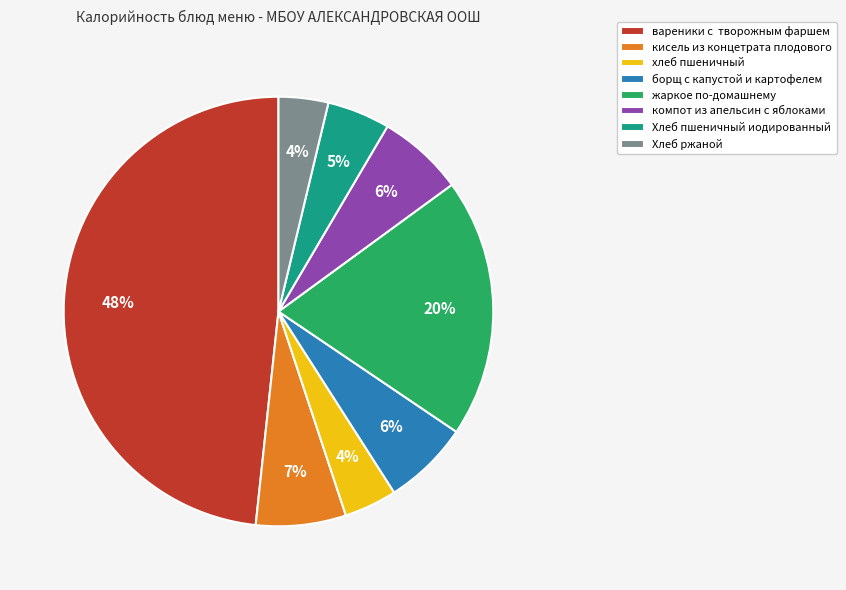

To the nearest percent, what is the combined percentage of борщ с капустой и картофелем and Хлеб ржаной?

10%